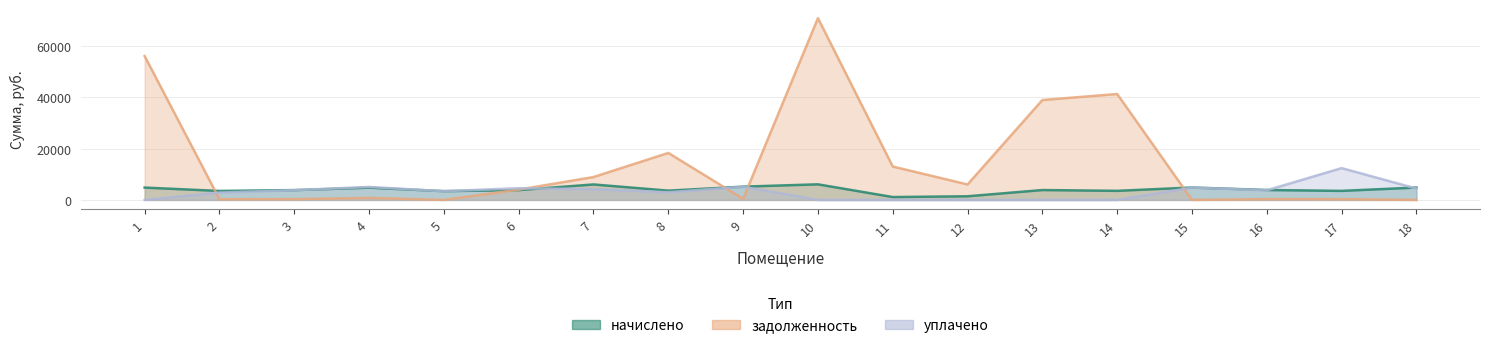

Which series changed the most between 4 and 12?

задолженность